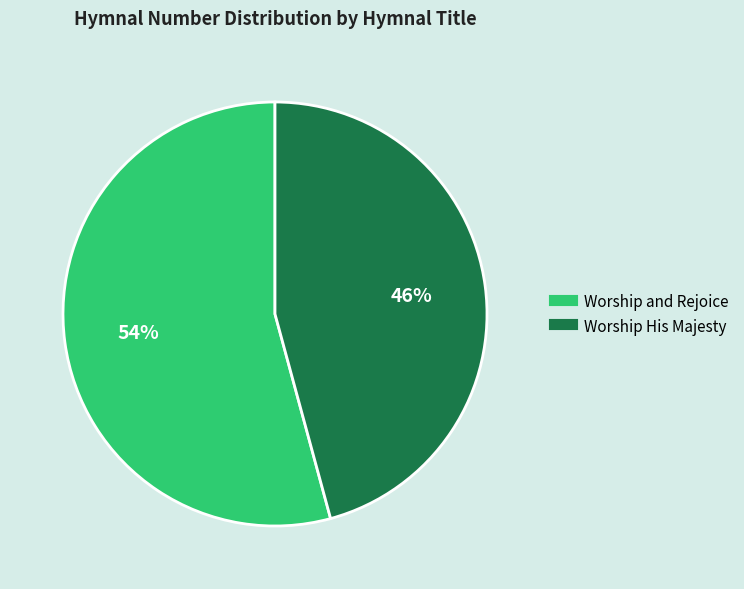

Which category accounts for the majority?

Worship and Rejoice